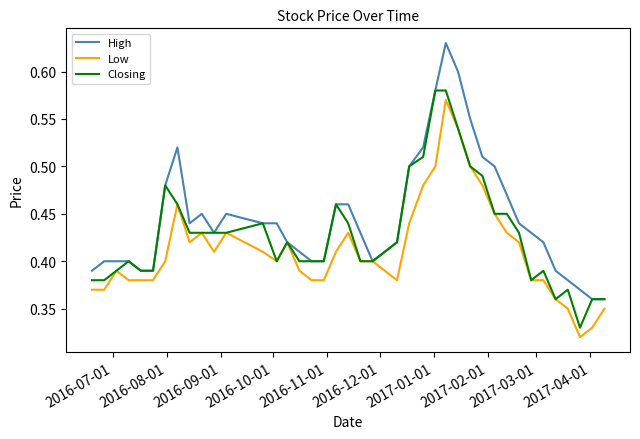

List the series in order of their overall mean, lowest first.

Low, Closing, High